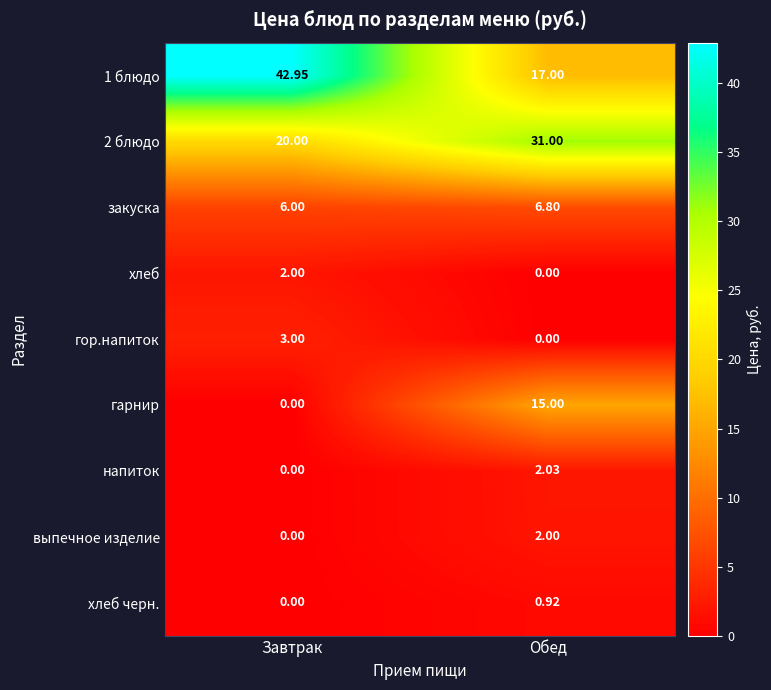

List the labels in order of хлеб черн. value, largest first.

Обед, Завтрак